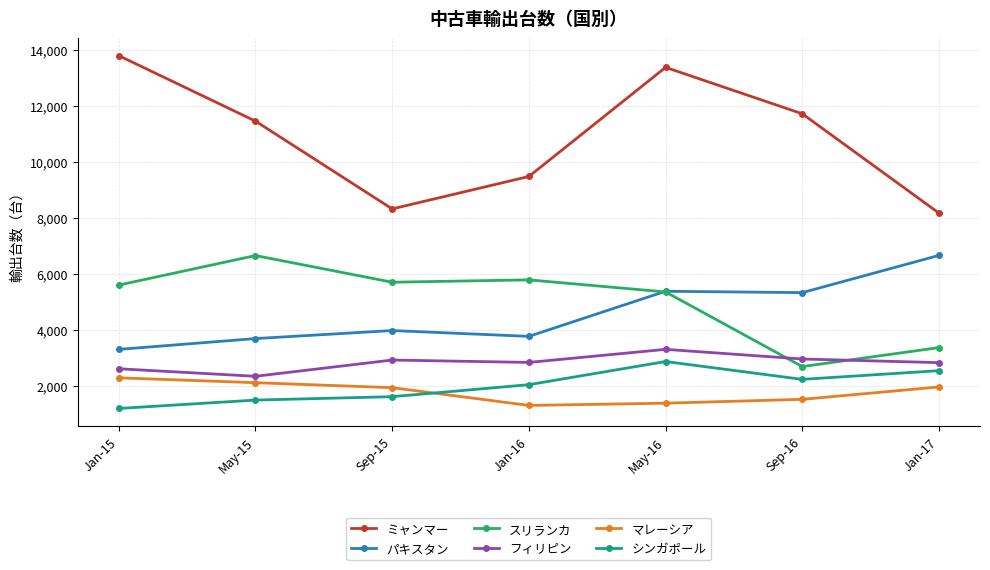

Is it true that シンガポール equals 2030 at Jan-16?

True